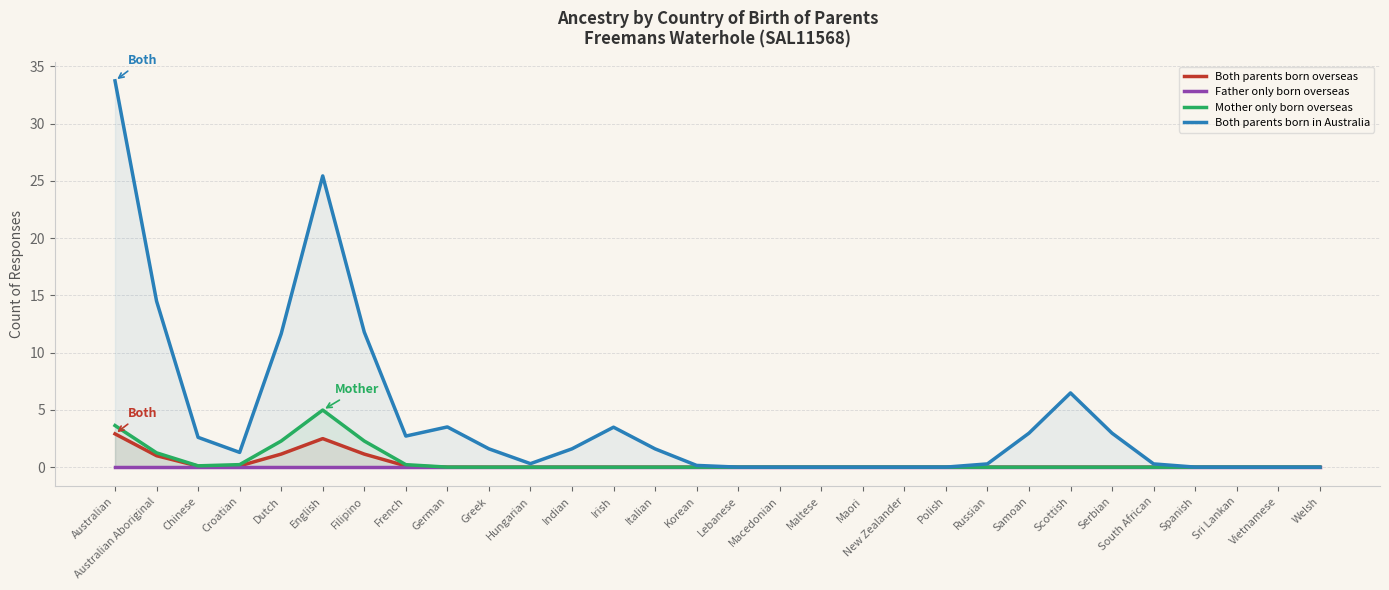

Reading right to left, list all the values displayed in this chart.

Both parents born overseas: 0.0	0.0	0.0	0.0	0.0	0.0	0.0	0.0	0.0	0.0	0.0	0.0	0.0	0.0	0.0	0.0	0.0	0.0	0.0	0.0	0.0	0.0	0.1	1.1	2.5	1.1	0.1	0.1	1.0	2.9
Father only born overseas: 0.0	0.0	0.0	0.0	0.0	0.0	0.0	0.0	0.0	0.0	0.0	0.0	0.0	0.0	0.0	0.0	0.0	0.0	0.0	0.0	0.0	0.0	0.0	0.0	0.0	0.0	0.0	0.0	0.0	0.0
Mother only born overseas: 0.0	0.0	0.0	0.0	0.0	0.0	0.0	0.0	0.0	0.0	0.0	0.0	0.0	0.0	0.0	0.0	0.0	0.0	0.0	0.0	0.0	0.0	0.2	2.3	5.0	2.3	0.2	0.1	1.3	3.6
Both parents born in Australia: 0.0	0.0	0.0	0.0	0.3	3.0	6.5	3.0	0.3	0.0	0.0	0.0	0.0	0.0	0.0	0.2	1.6	3.5	1.6	0.3	1.6	3.5	2.7	11.8	25.4	11.6	1.3	2.6	14.5	33.7